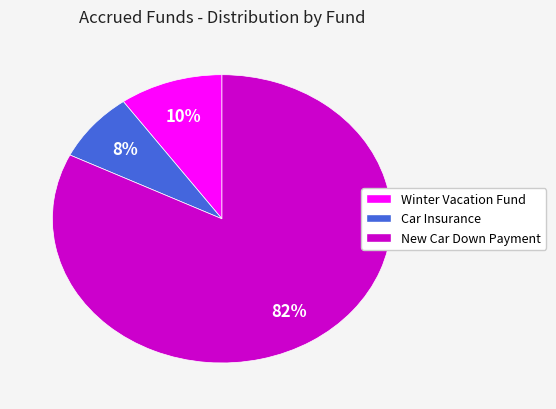

To the nearest percent, what percentage of the pie is Car Insurance?

8%